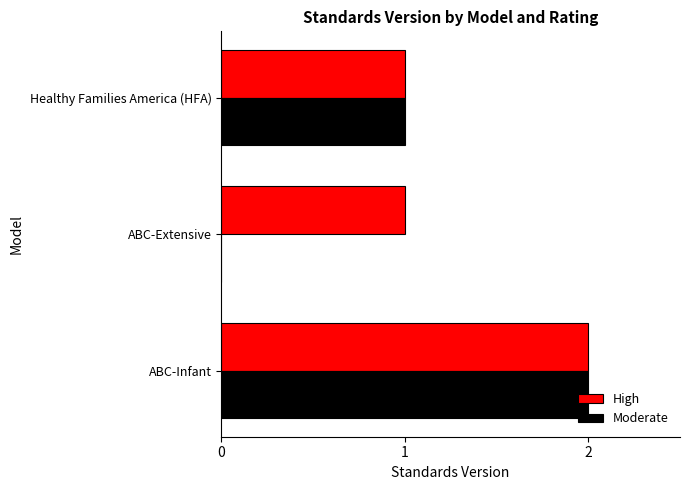

What is the sum of the High values at ABC-Extensive and ABC-Infant?

3